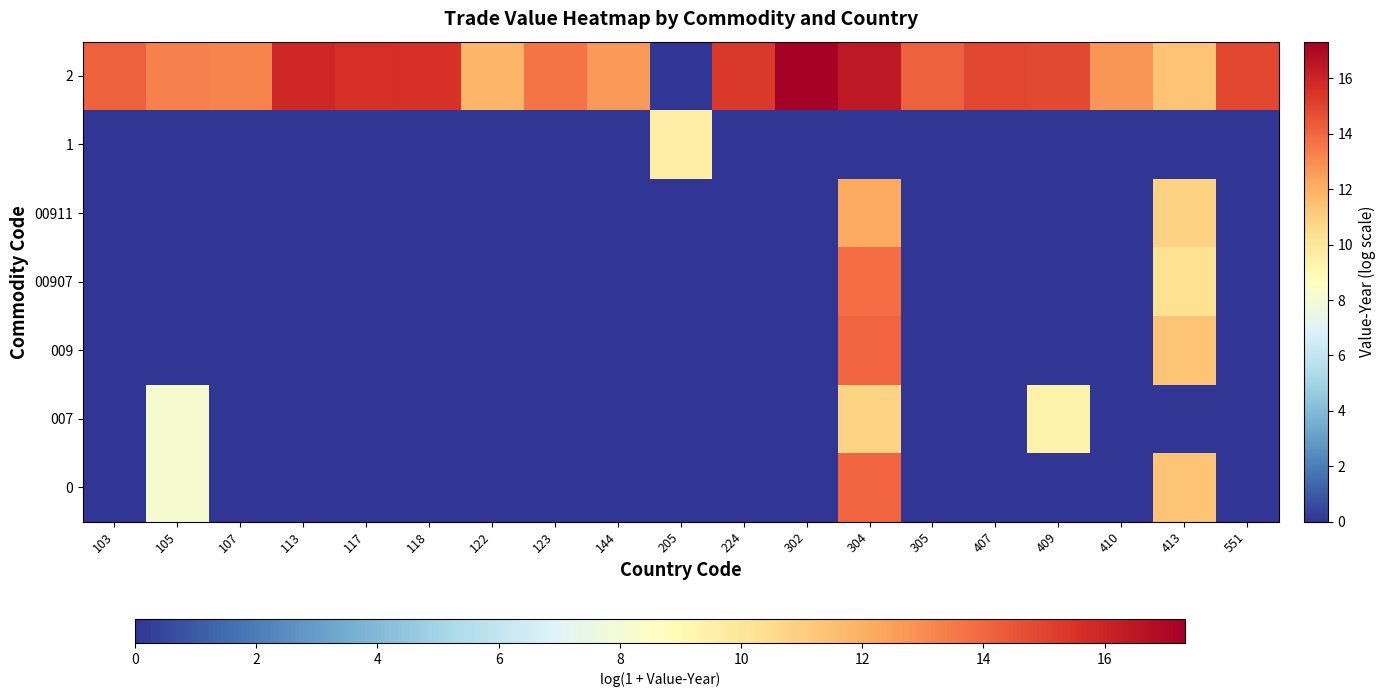

What is the difference between the highest and lowest values at 105?

13.3